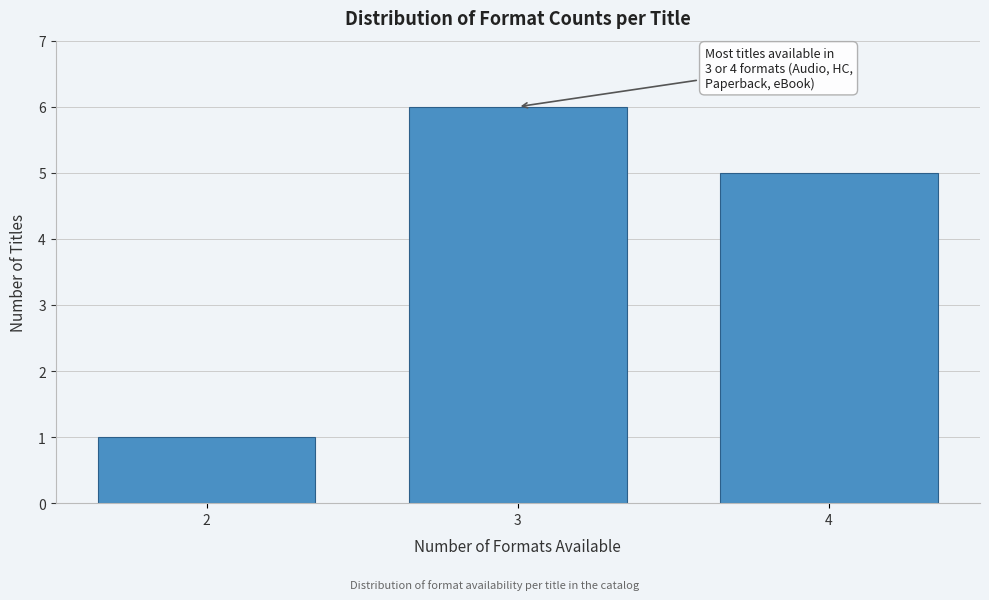

Reading right to left, transcribe all the data shown in this chart.

5	6	1